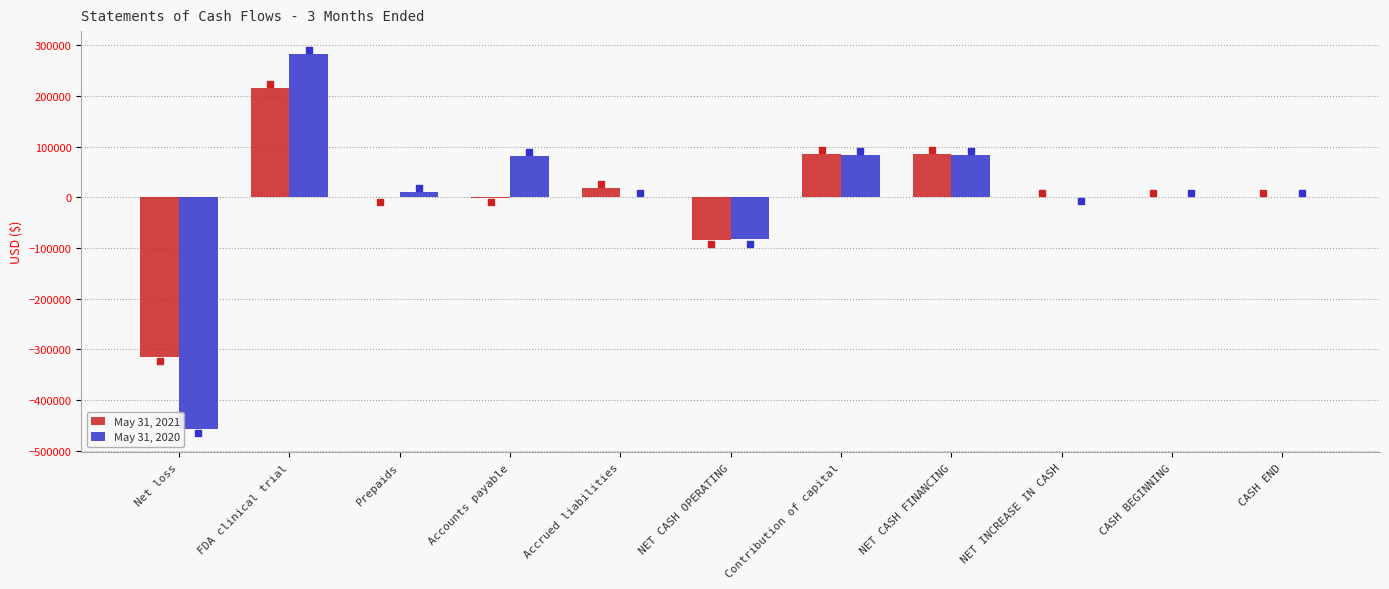

Which category has the highest value in the May 31, 2021 series?

FDA clinical trial